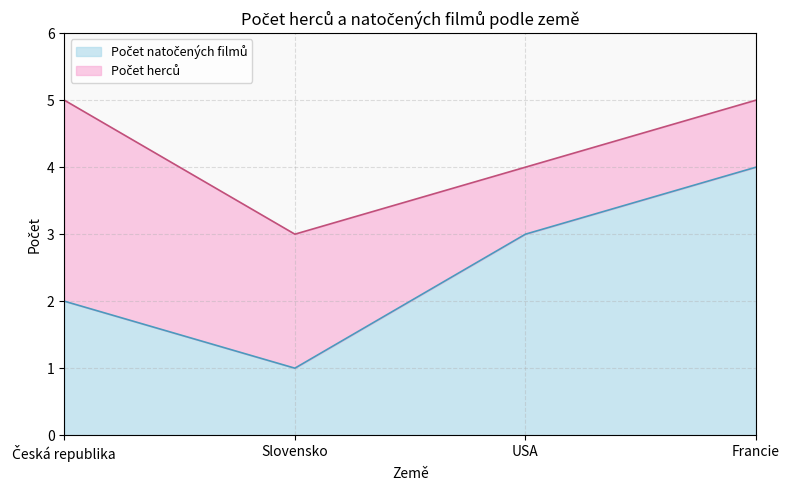

True or false: the data shows 1 at Slovensko.

False